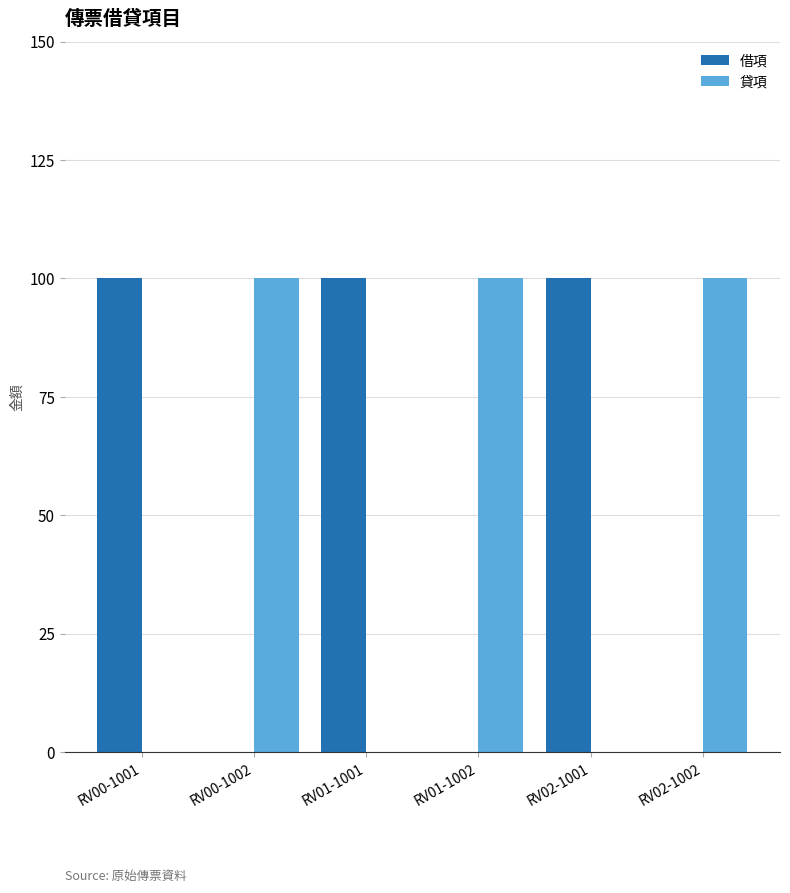

What is the sum of the 借項 values at RV02-1002 and RV02-1001?

100